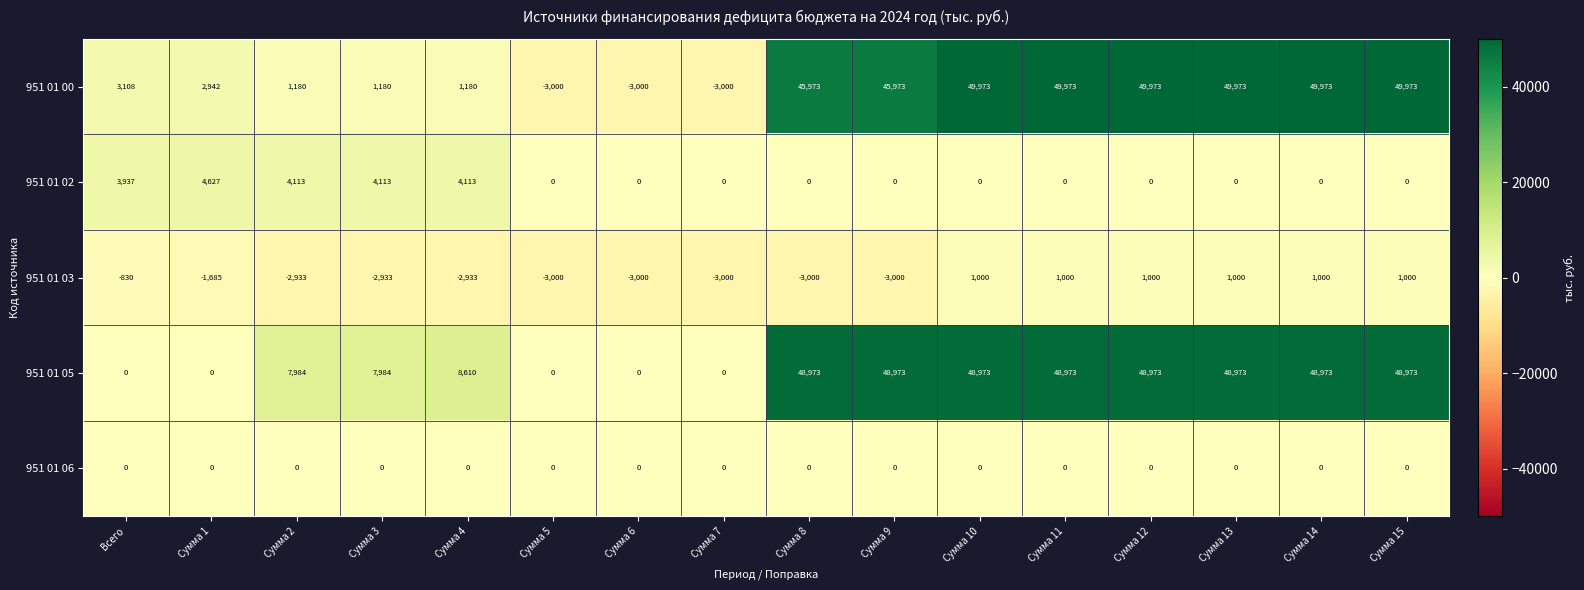

True or false: 951 01 06 has a value of 0 at Сумма 12.

True